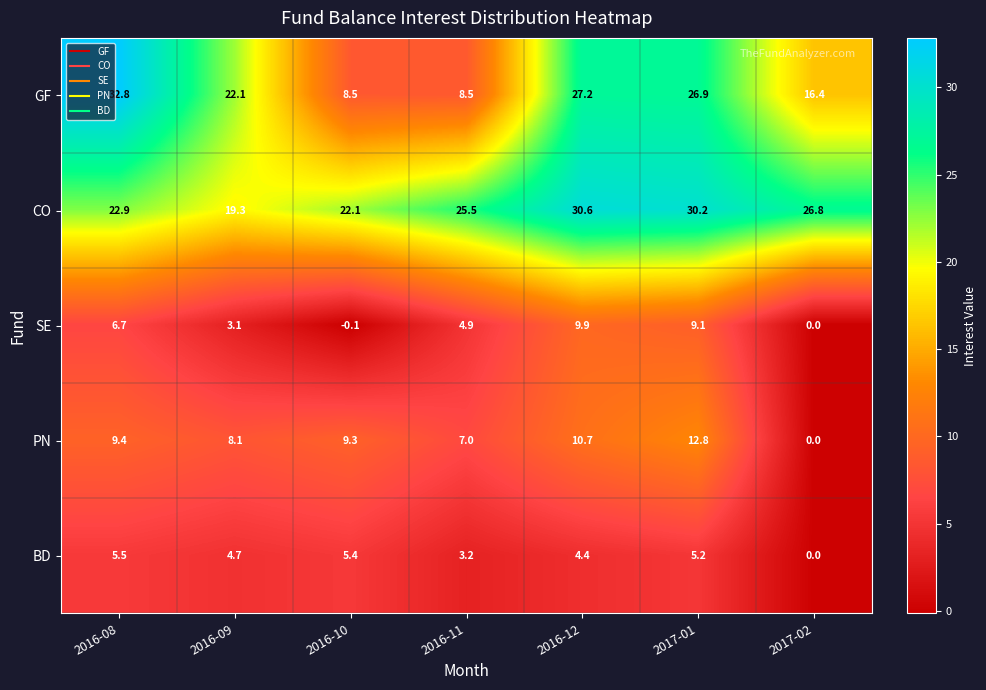

At how many categories does at least one series exceed 14?

7